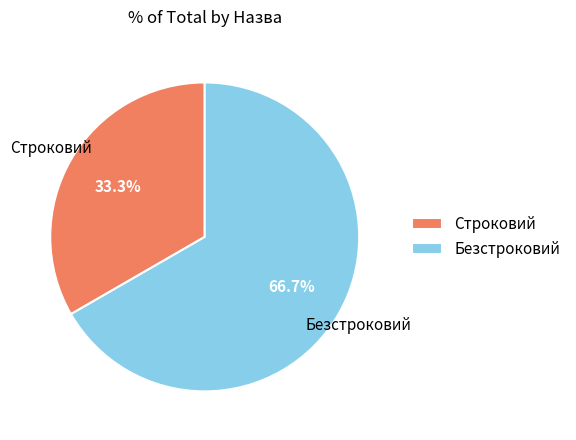

To the nearest percent, what is the average slice percentage?

50%